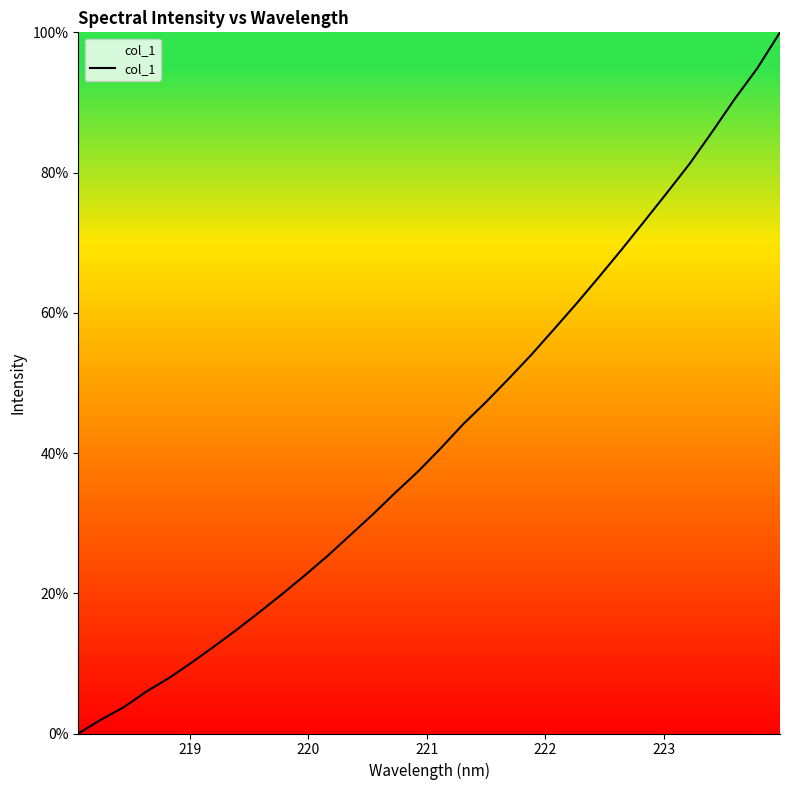

What is the greatest value displayed?

100.0